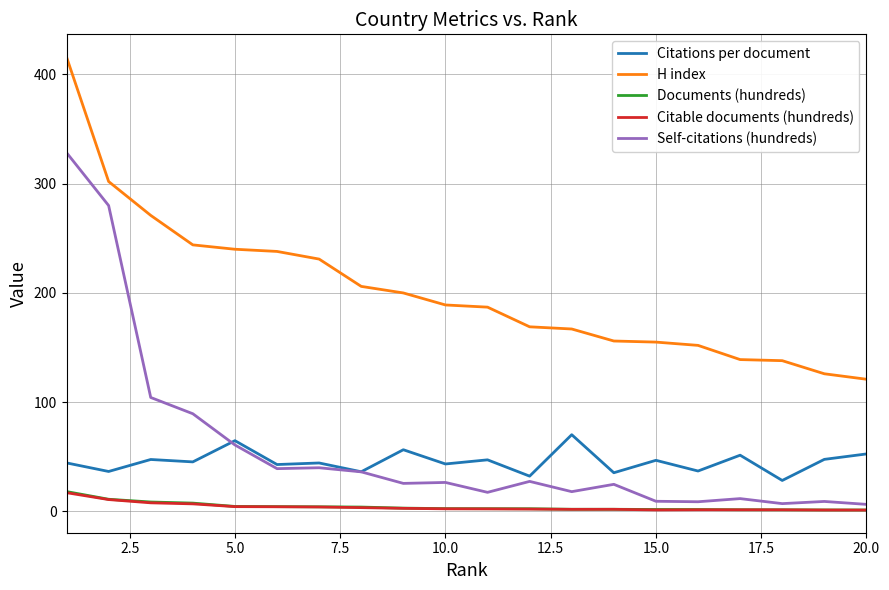

In Citations per document, how many points are higher than both neighbors (excluding endpoints)?

8